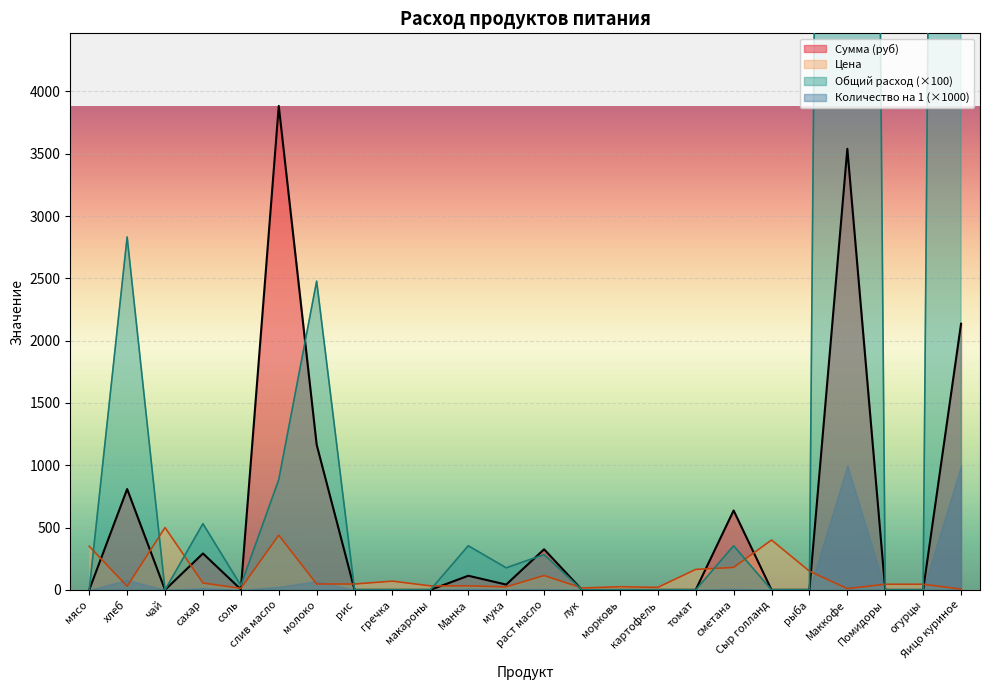

Is it true that Сумма (руб) equals 6349.3 at Маккофе?

False